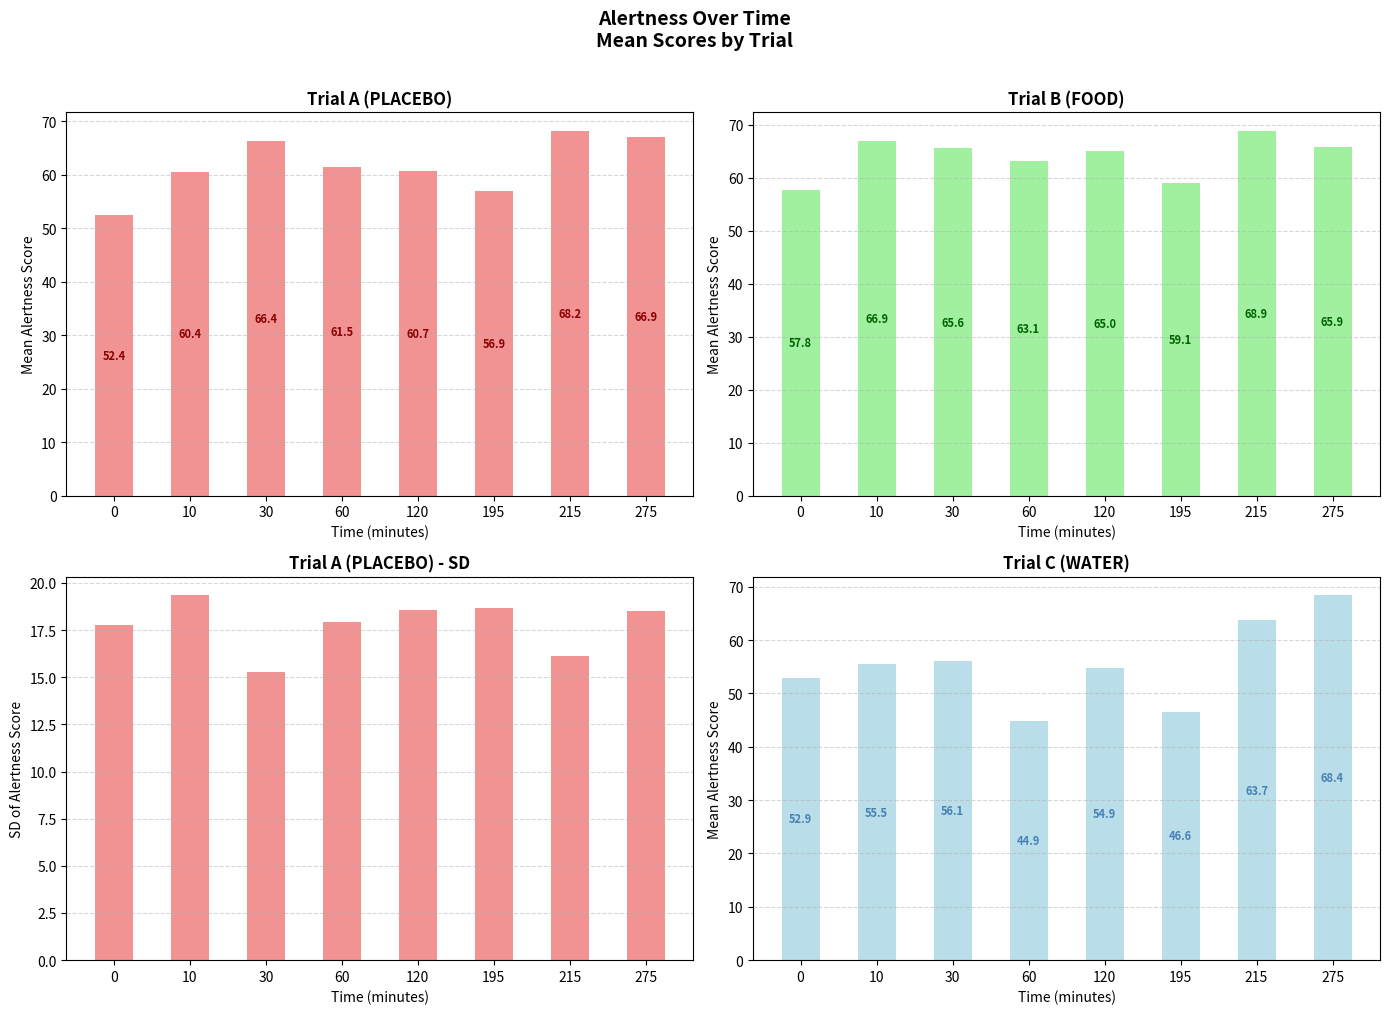

What is the difference between the Trial B (FOOD) values at 30 and 60?

2.4